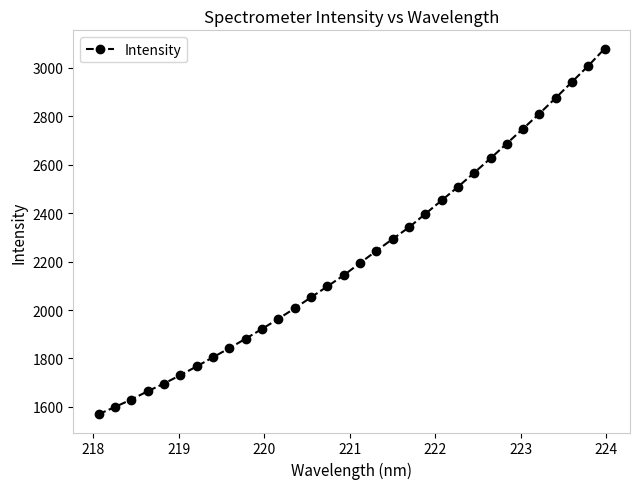

How many lines are shown in the chart?

1